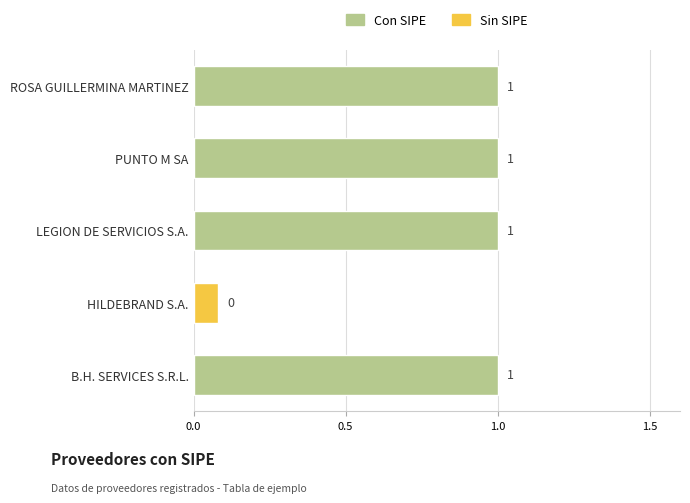

What is the sum of all values?

4